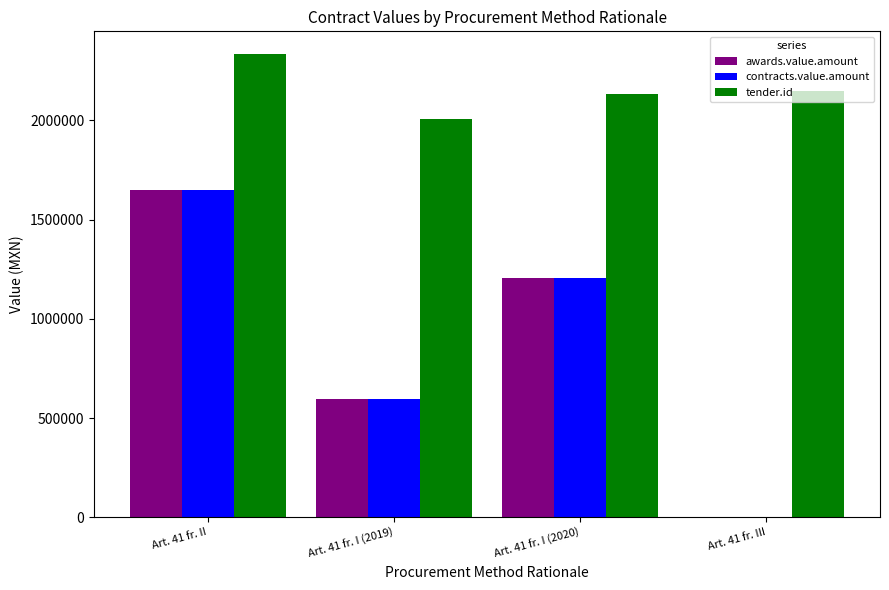

Where is awards.value.amount nearest to the value 826066?

Art. 41 fr. I (2019)